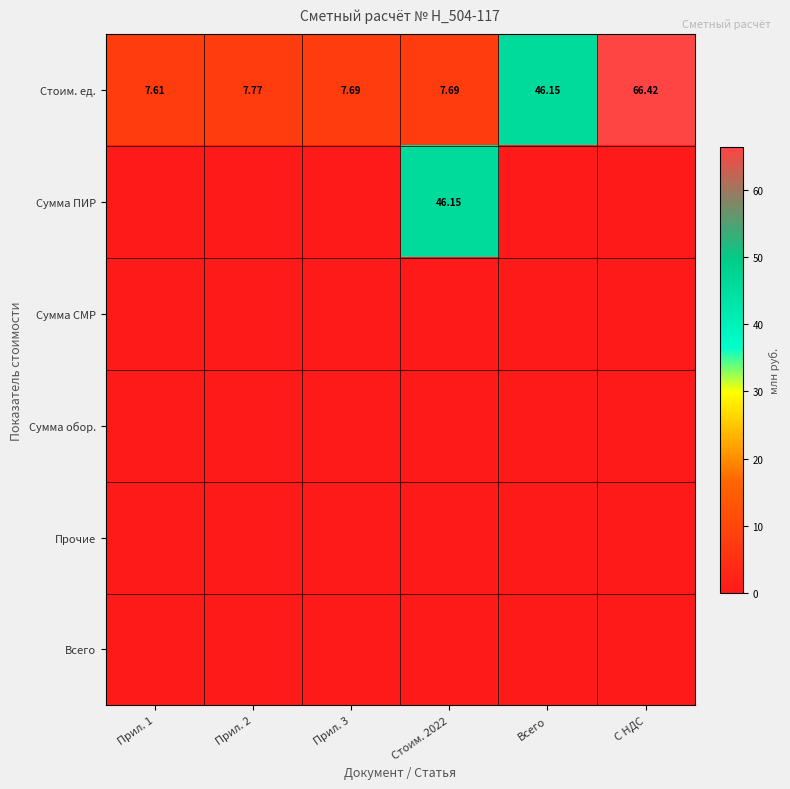

Where is Всего nearest to the value 0?

Прил. 1